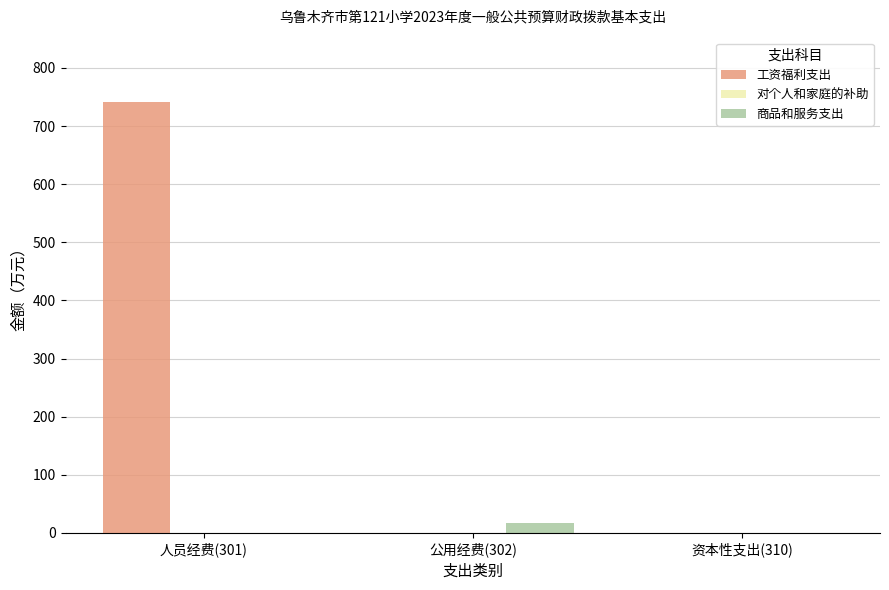

How many groups of bars are there?

3